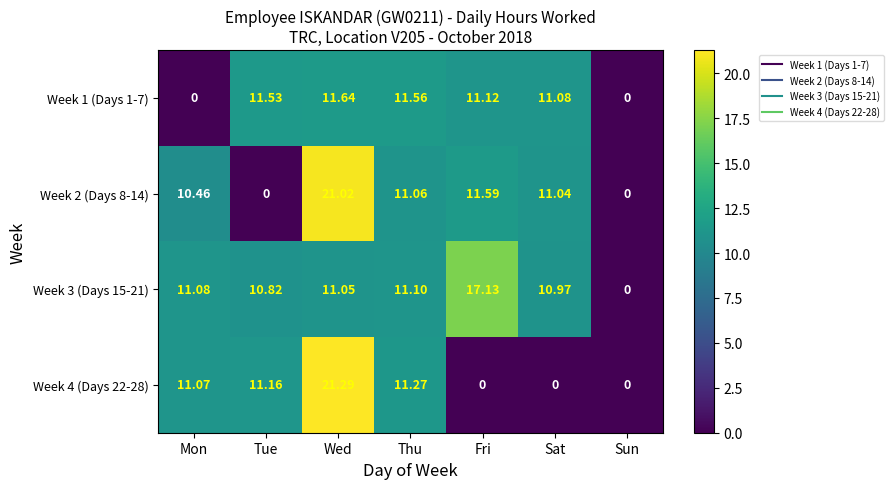

At which category is the sum across all series the highest?

Wed